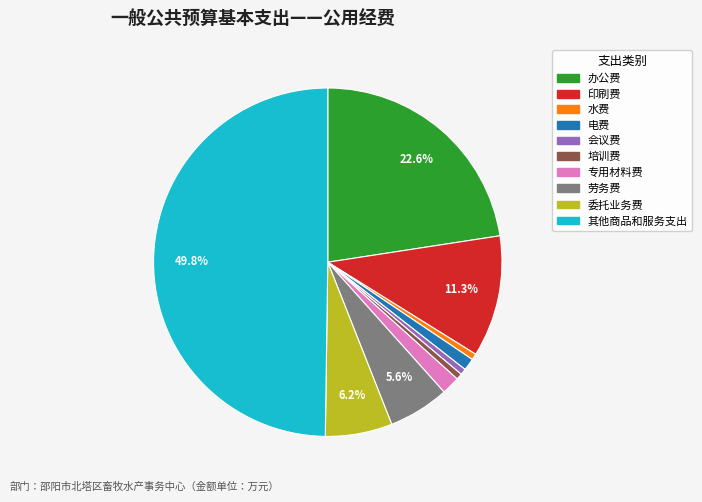

What is the largest slice in the pie chart?

其他商品和服务支出